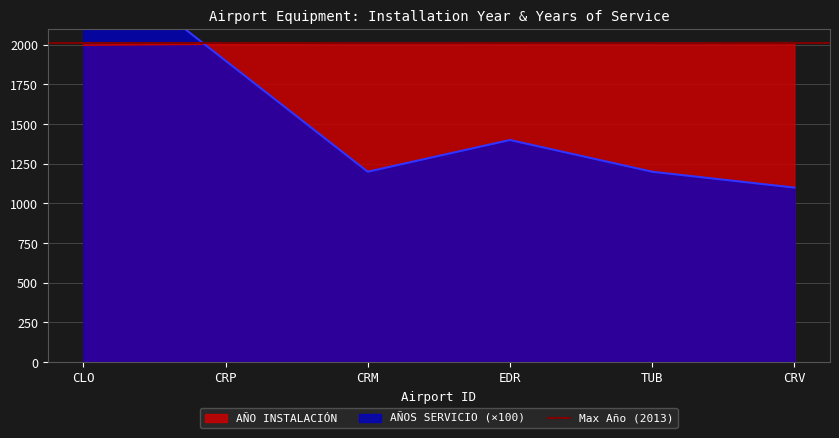

At which label does AÑO INSTALACIÓN reach its minimum?

CLO